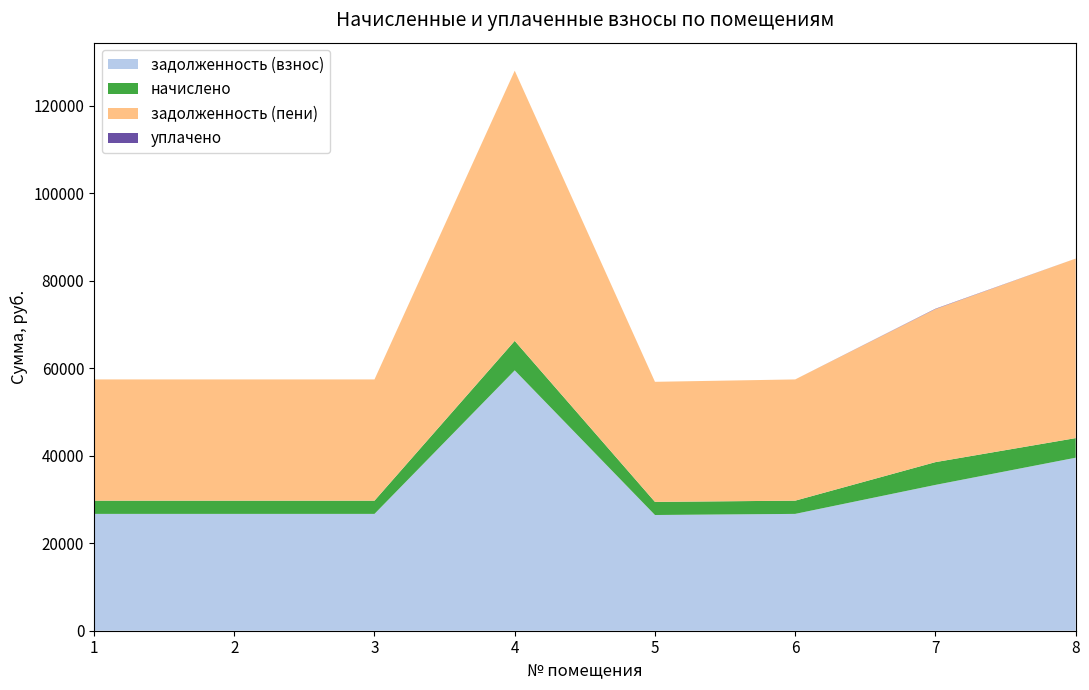

Reading right to left, extract all data points from this chart.

задолженность (взнос): 39539.2	33322.5	26698.6	26444.2	59499.6	26698.6	26698.6	26698.6
начислено: 4478.4	5205.6	3024.0	2995.2	6739.2	3024.0	3024.0	3024.0
задолженность (пени): 41032.0	34979.3	27706.6	27442.6	61746.0	27706.6	27706.6	27706.6
уплачено: 0.0	78.4	0.0	0.0	0.0	0.0	0.0	0.0